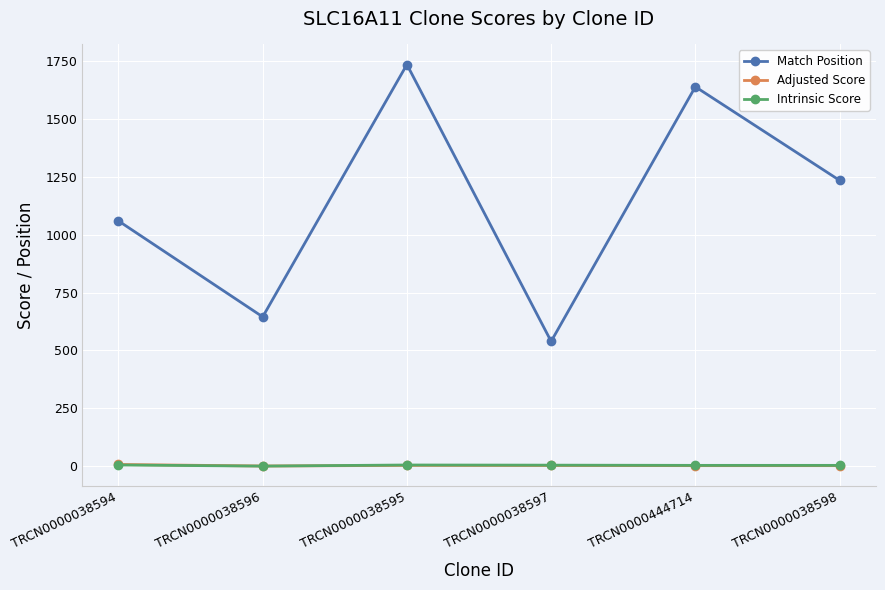

True or false: Match Position and Adjusted Score intersect in this chart.

False